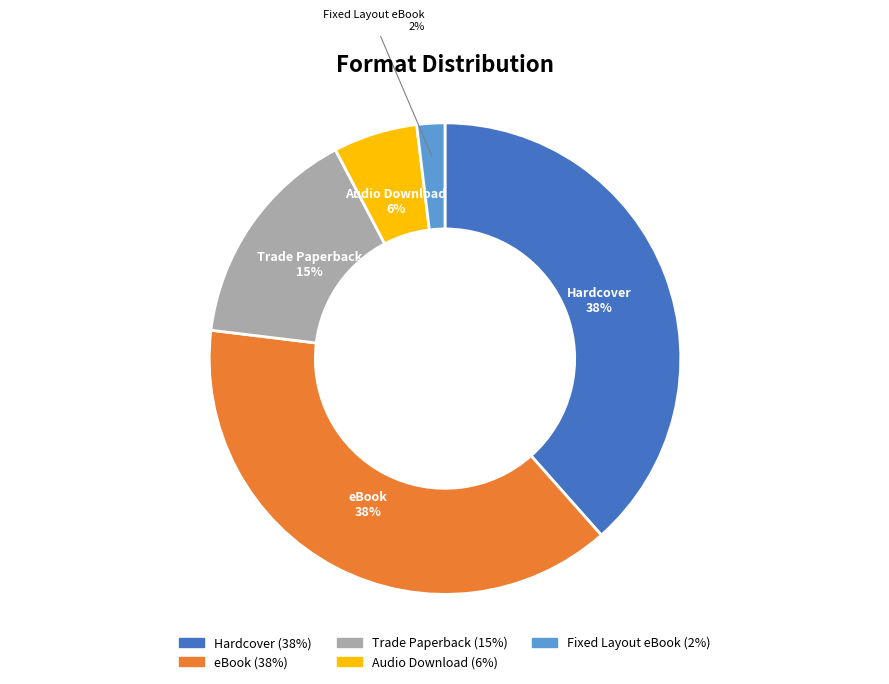

Do Fixed Layout eBook and Hardcover together represent more than half of the pie?

No